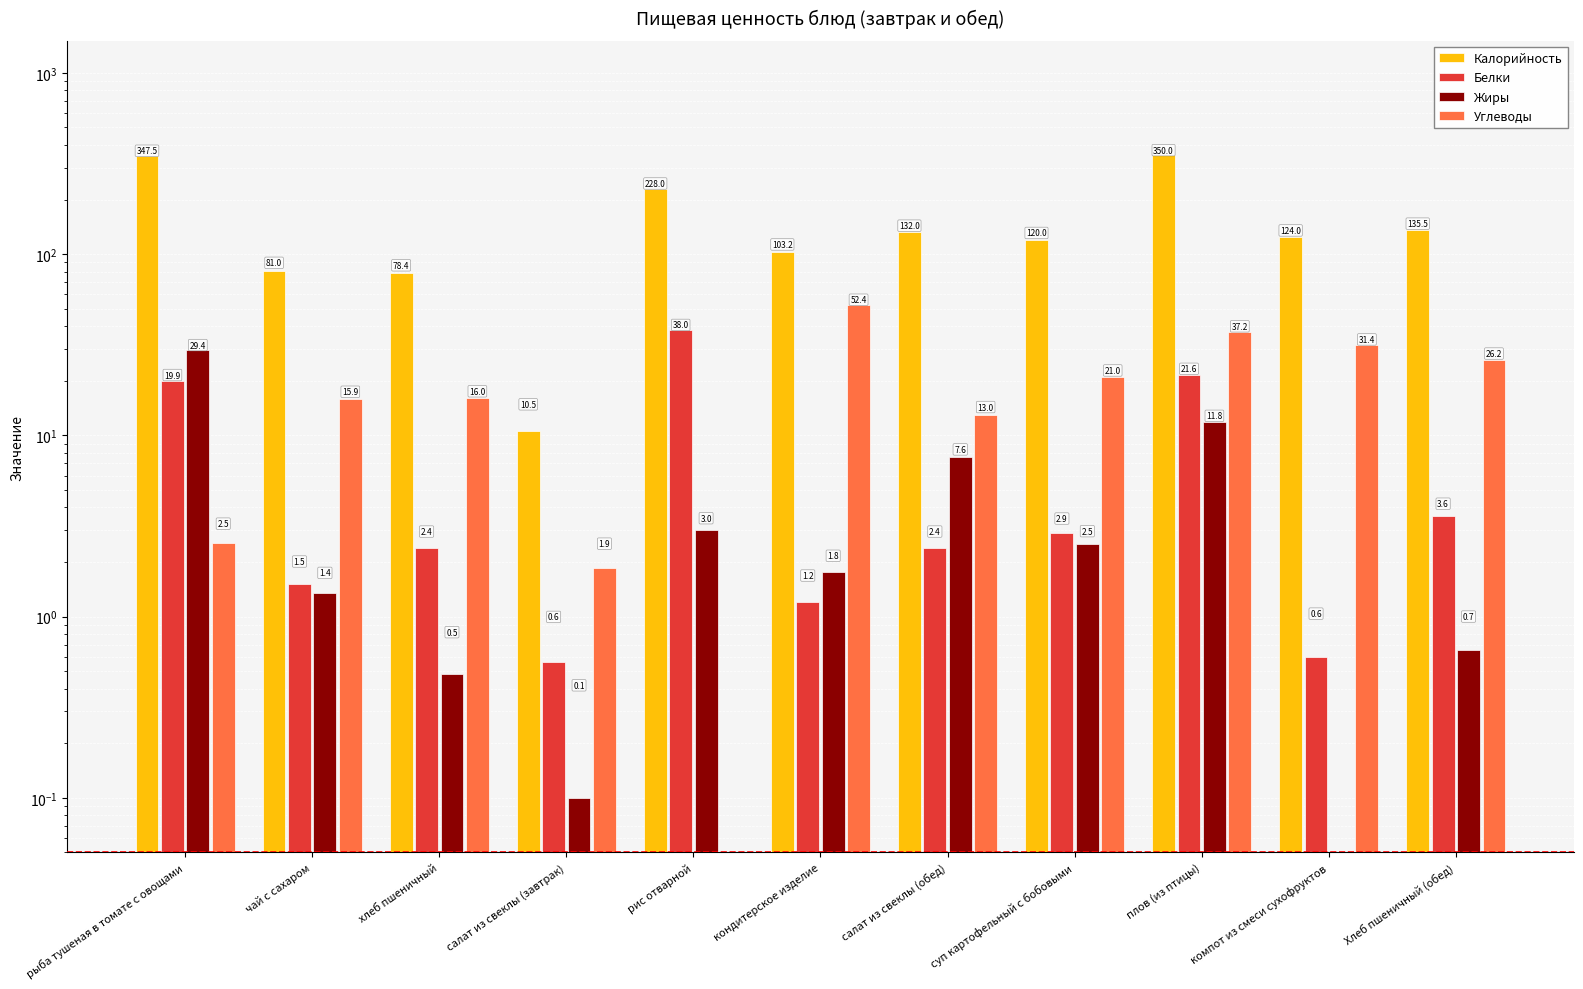

Which category has the highest value in the Жиры series?

рыба тушеная в томате с овощами